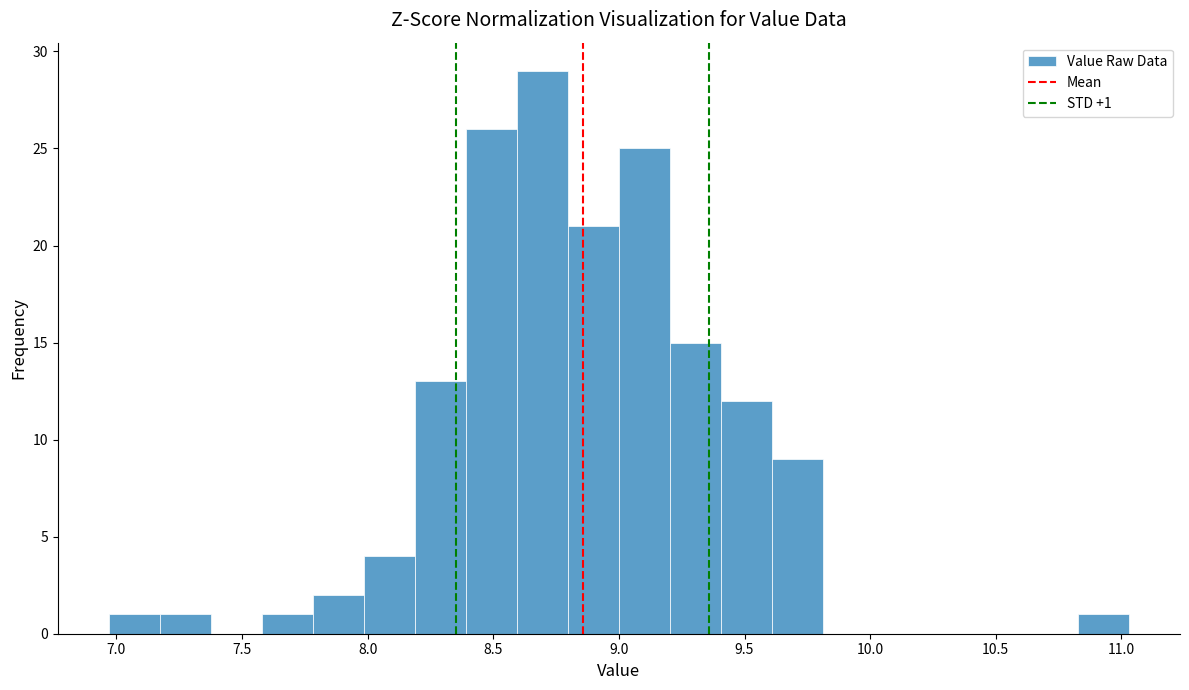

Over which range of the x-axis is the bar tallest?

8.60 to 8.80